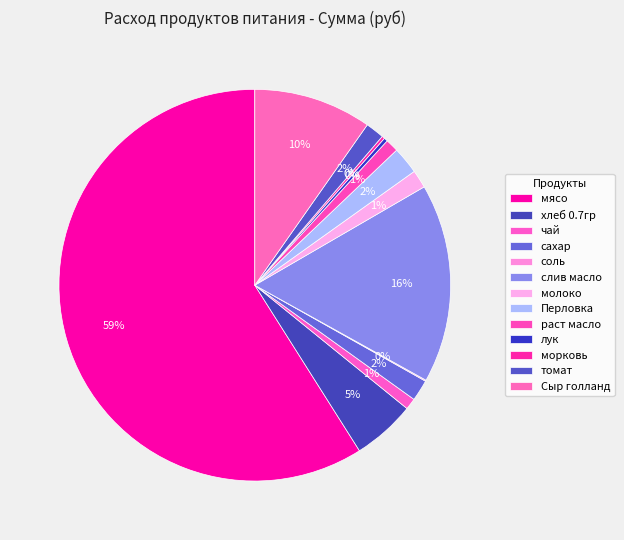

Rank the categories by value from highest to lowest.

мясо, слив масло, Сыр голланд, хлеб 0.7гр, Перловка, сахар, томат, молоко, раст масло, чай, лук, морковь, соль